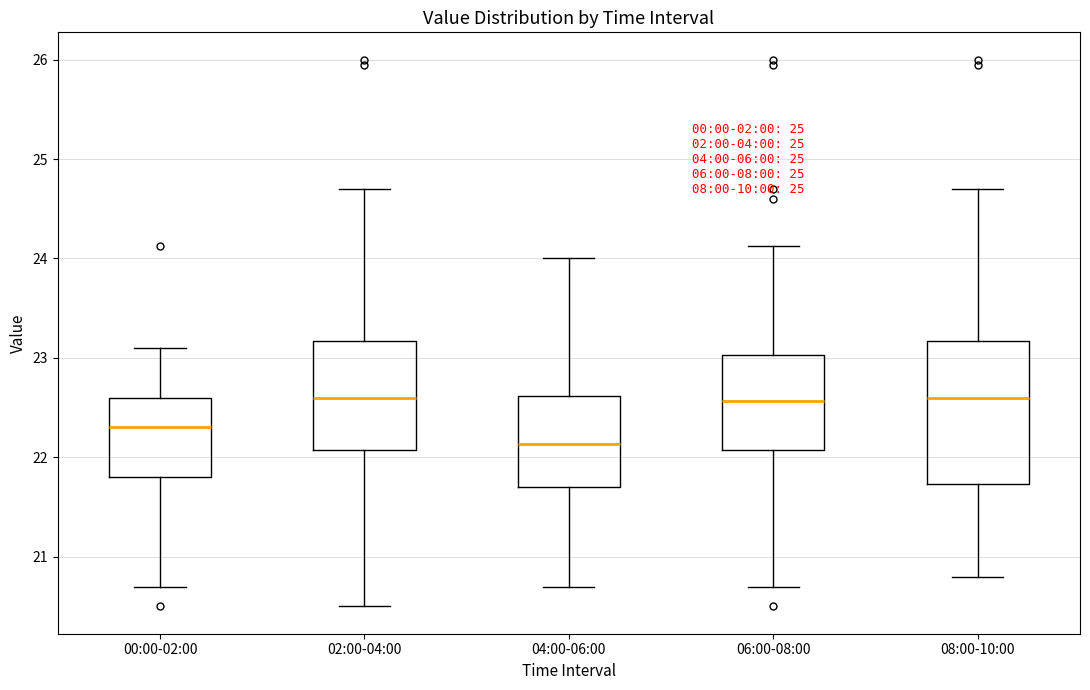

Reading left to right, read every box against the y-axis: the position of its median line, the range the box covers, and the ends of its whiskers. The values are not printed on the chart, so give them approximately, as read against the axis.

00:00-02:00: median 22.3, box 21.8 to 22.6, whiskers 20.7 to 23.1
02:00-04:00: median 22.6, box 22.1 to 23.2, whiskers 20.5 to 24.7
04:00-06:00: median 22.1, box 21.7 to 22.6, whiskers 20.7 to 24.0
06:00-08:00: median 22.6, box 22.1 to 23.0, whiskers 20.7 to 24.1
08:00-10:00: median 22.6, box 21.7 to 23.2, whiskers 20.8 to 24.7